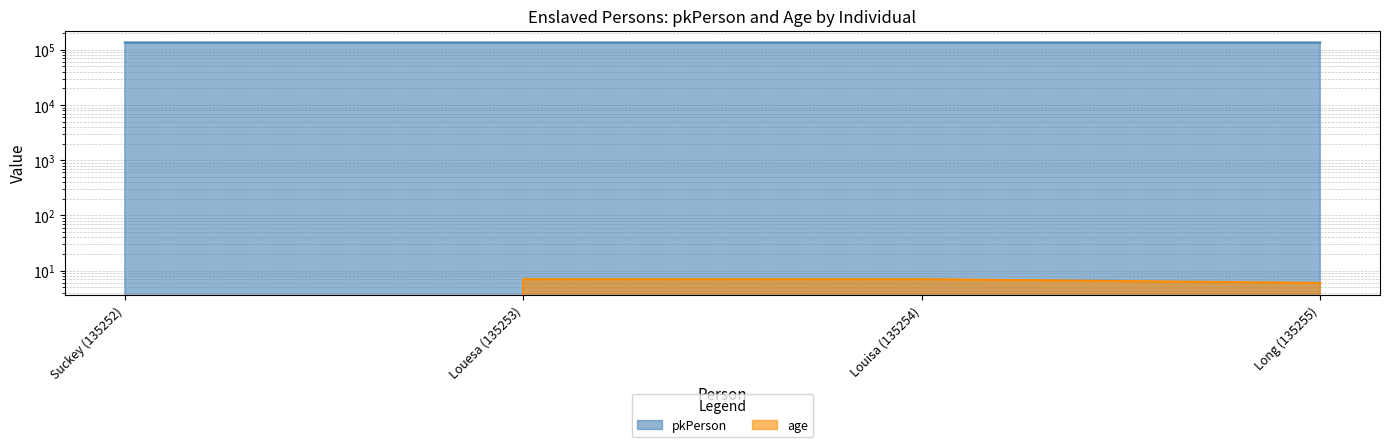

At which label does pkPerson reach its minimum?

Suckey (135252)